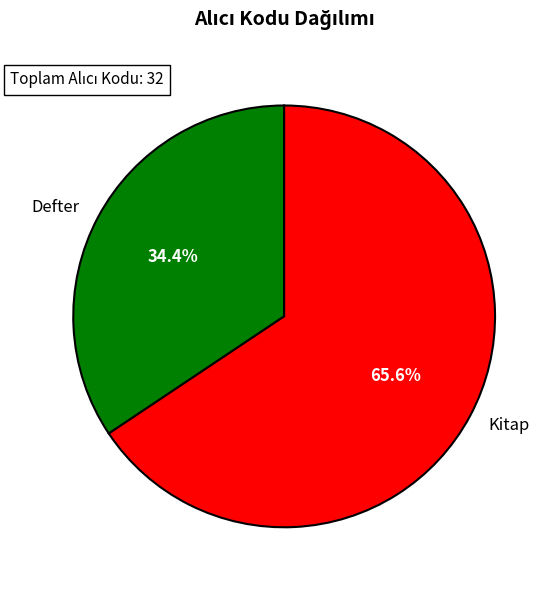

To the nearest percent, what portion does Defter represent?

34%